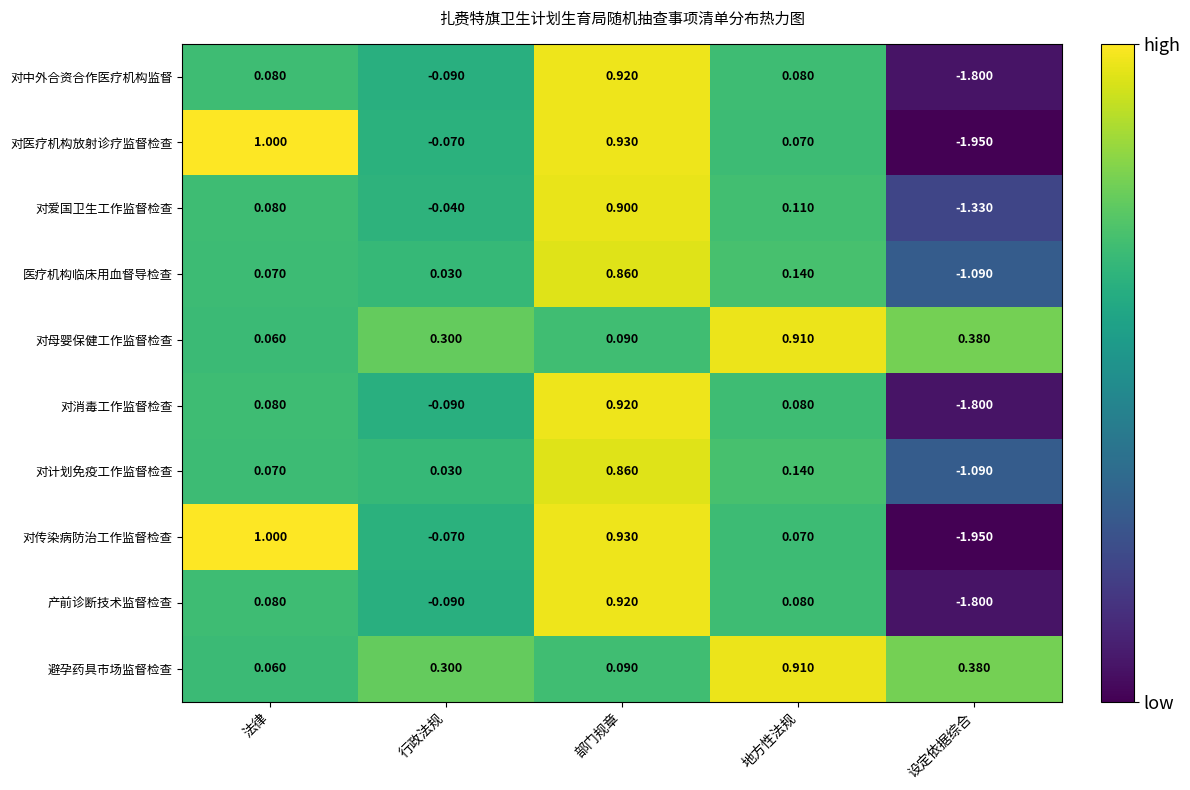

List the labels in order of 对计划免疫工作监督检查 value, largest first.

部门规章, 地方性法规, 法律, 行政法规, 设定依据综合